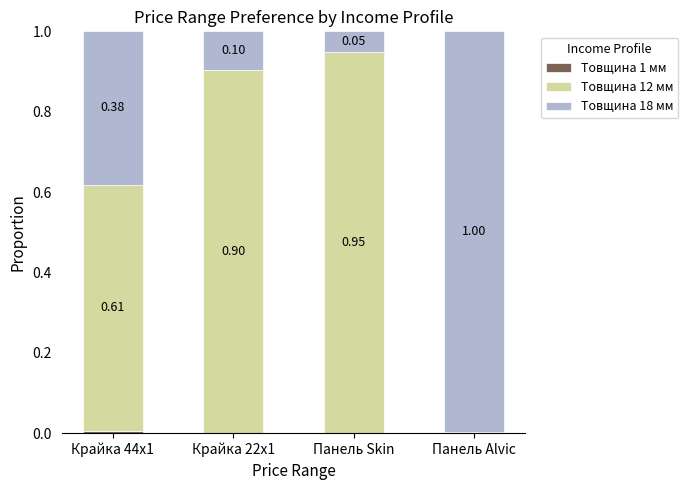

What is the total value across all series at Крайка 44x1?

1.0